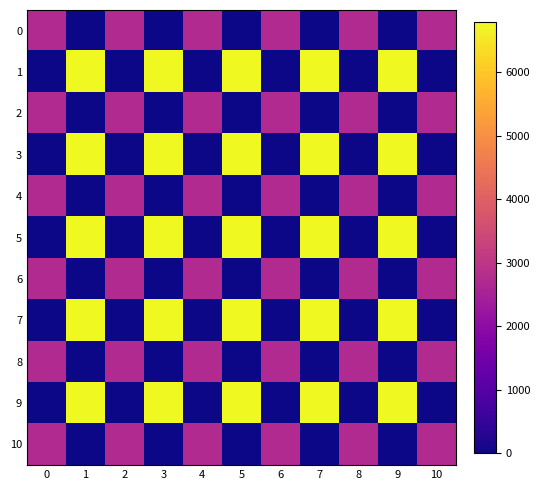

At which category is the sum across all series the highest?

1